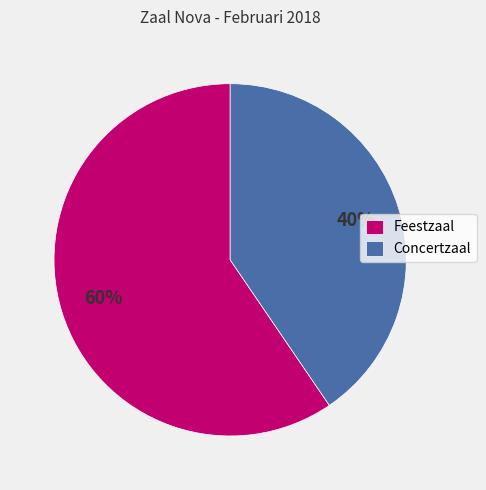

Is the sum of Concertzaal and Feestzaal greater than half?

Yes